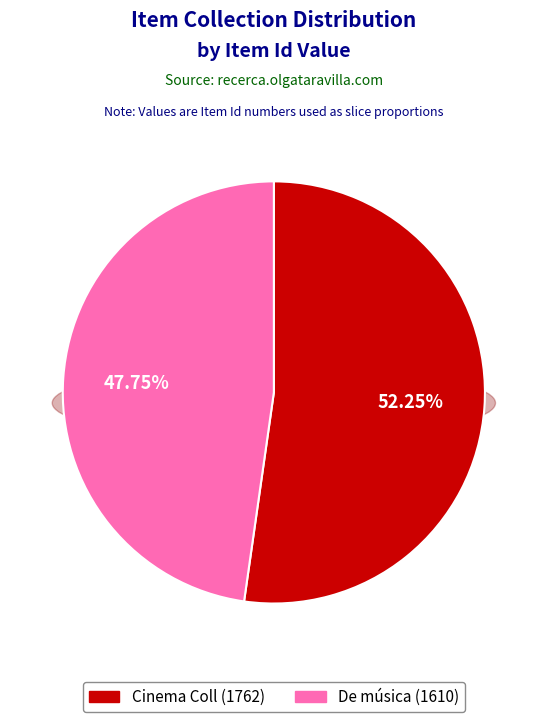

What percentage do Cinema Coll (1762) and De música (1610) together represent?

100.0%